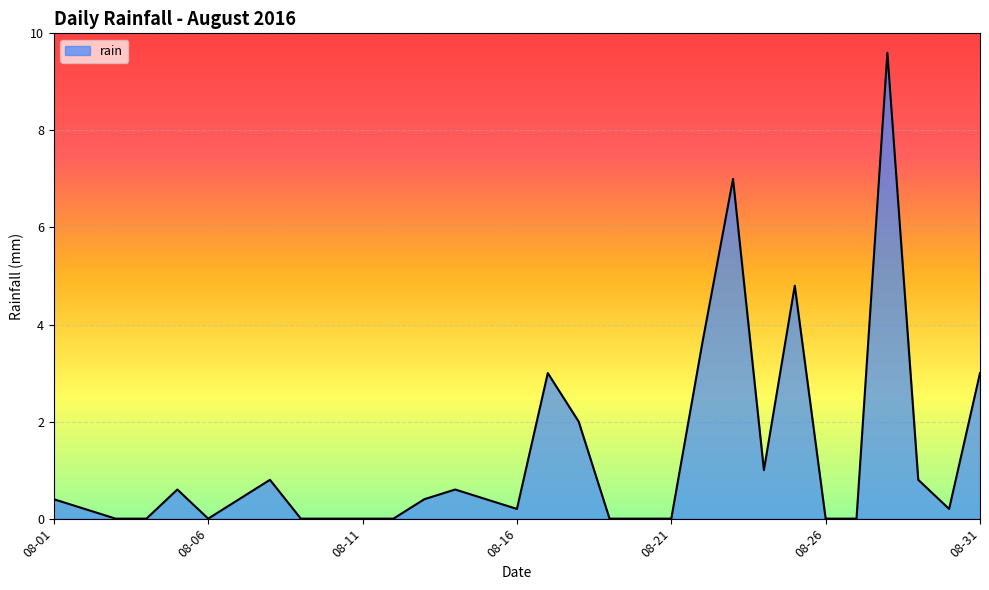

What is the maximum value shown in the chart?

9.6